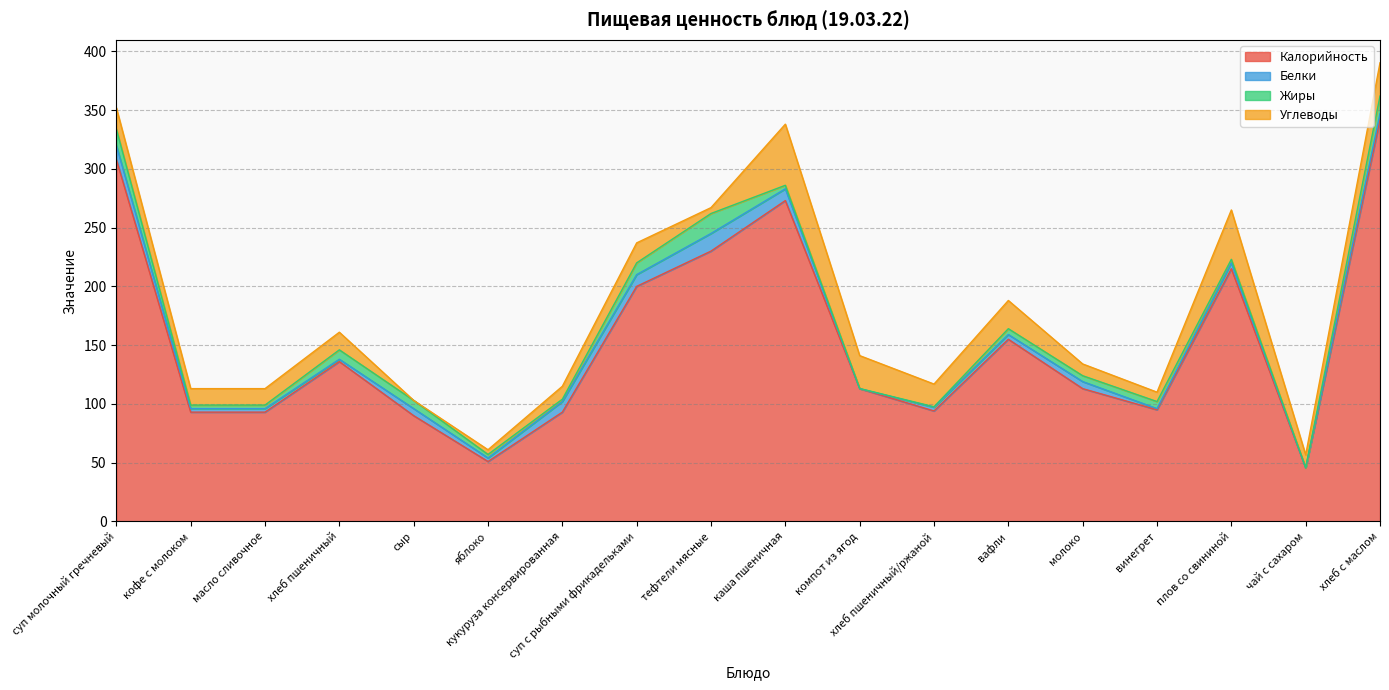

How many interior local valleys does the Жиры series have?

3